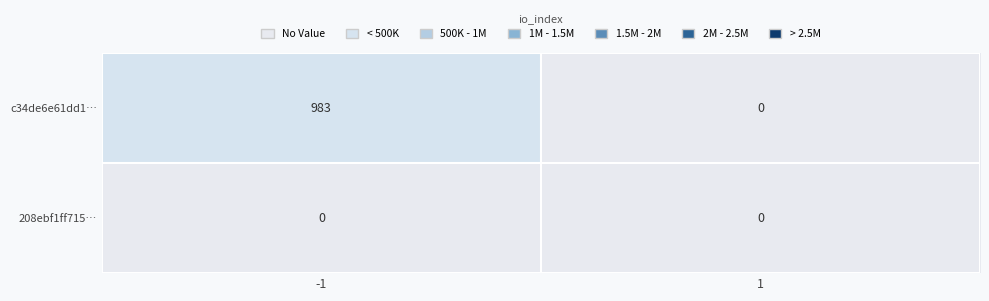

The c34de6e61dd1… series shows 1684 at -1. True or false?

False